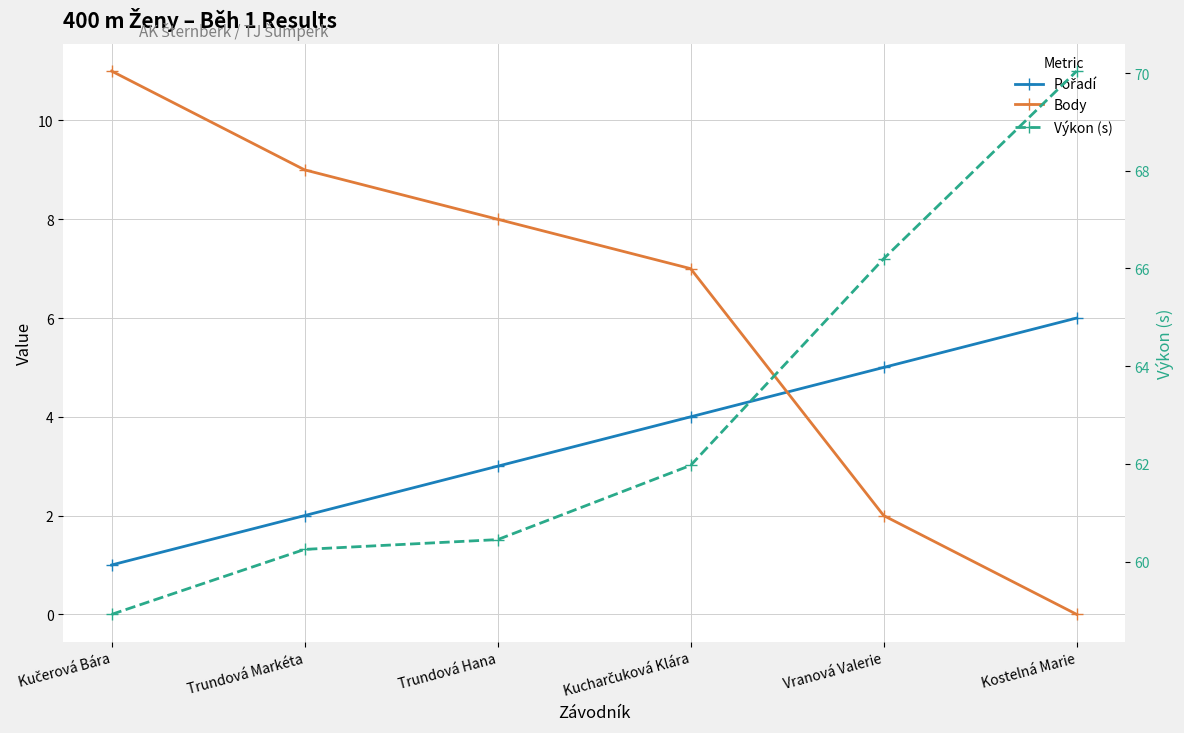

What is the difference between the maximum and minimum values in the Body series?

11.0